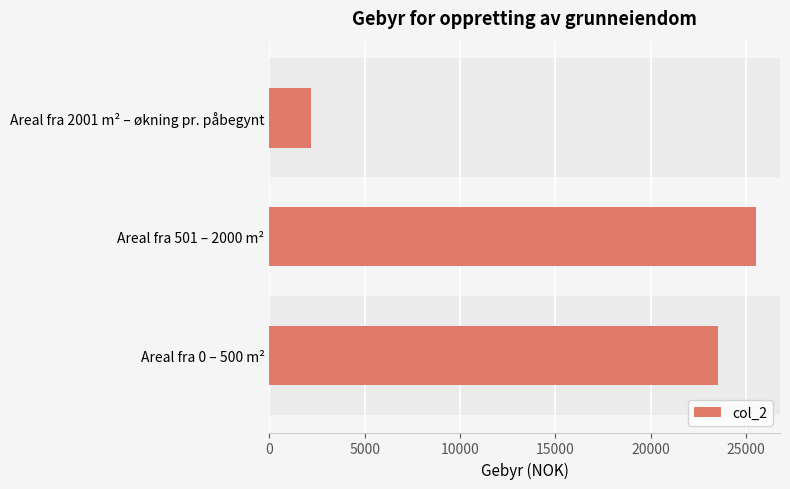

Rank the categories by value from highest to lowest.

Areal fra 501 – 2000 m², Areal fra 0 – 500 m², Areal fra 2001 m² – økning pr. påbegynt